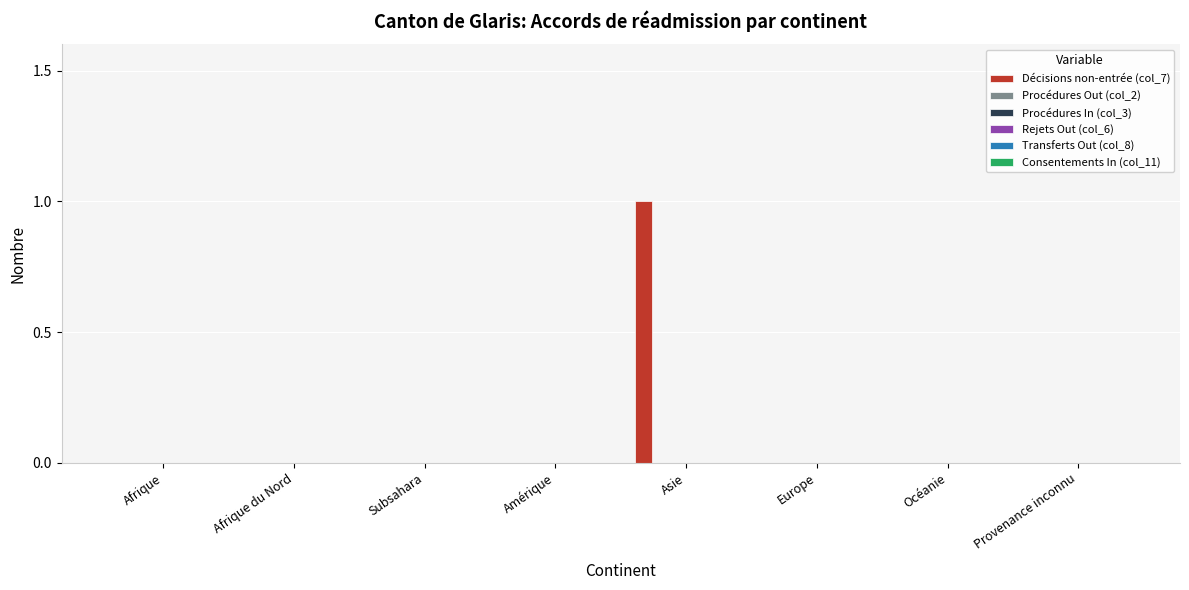

How many distinct data groups are displayed?

1